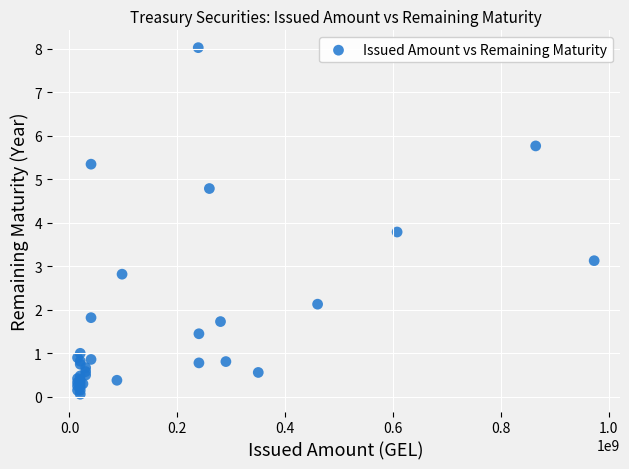

What Y value in the scatter plot is closest to 4?

3.8